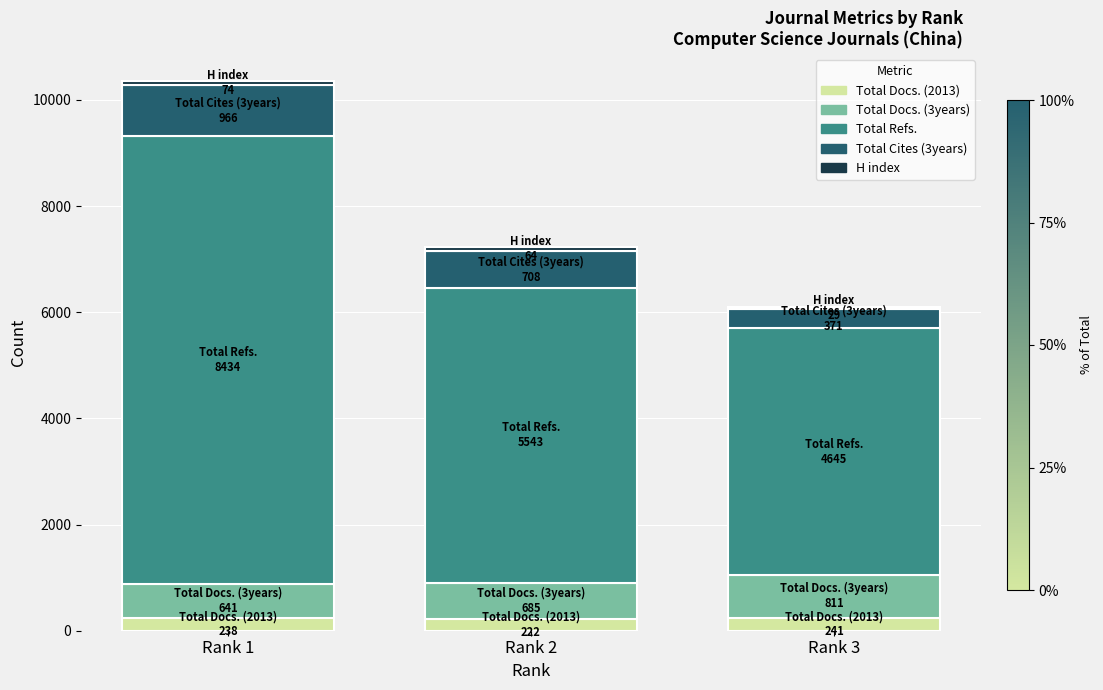

At which category is the sum across all series the highest?

Rank 1